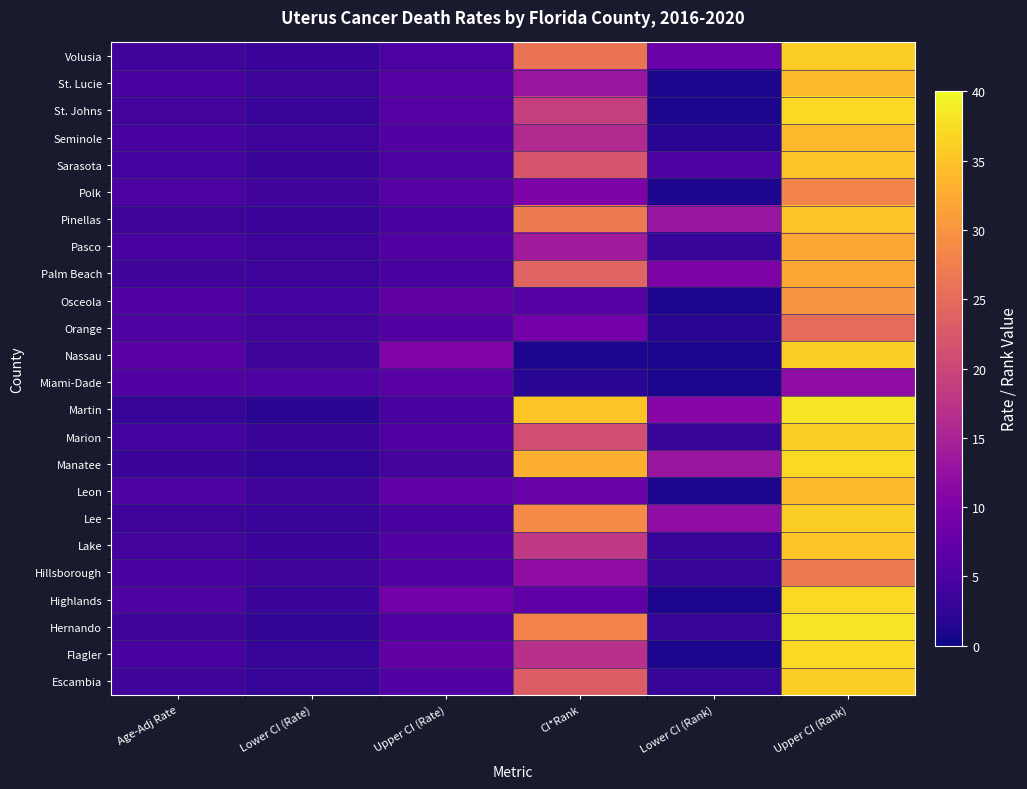

Between Lower CI (Rate) and CI*Rank, which series saw the biggest shift?

Martin